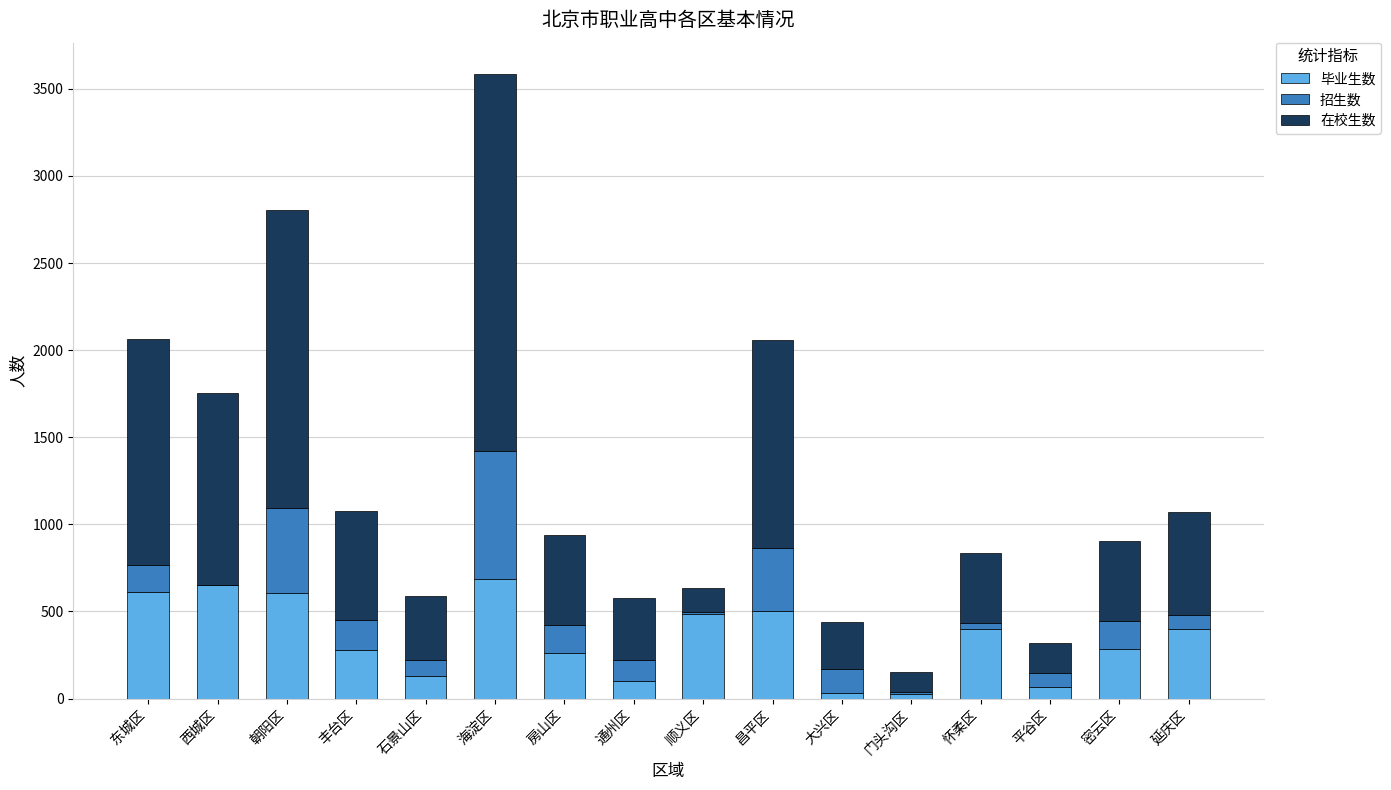

What is the highest value of the 毕业生数 series?

687